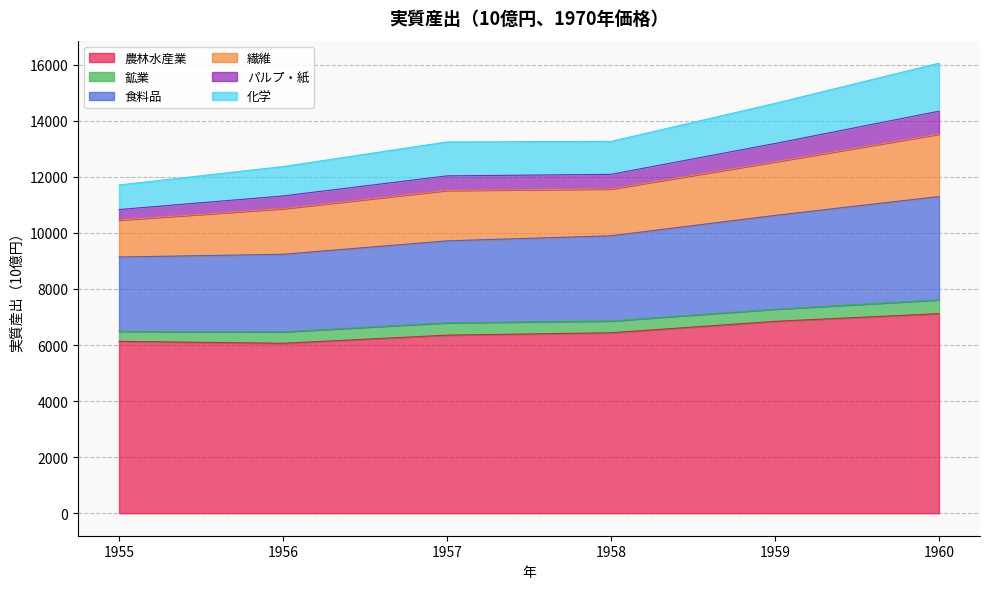

What is the total value across all series at 1960?

16057.4